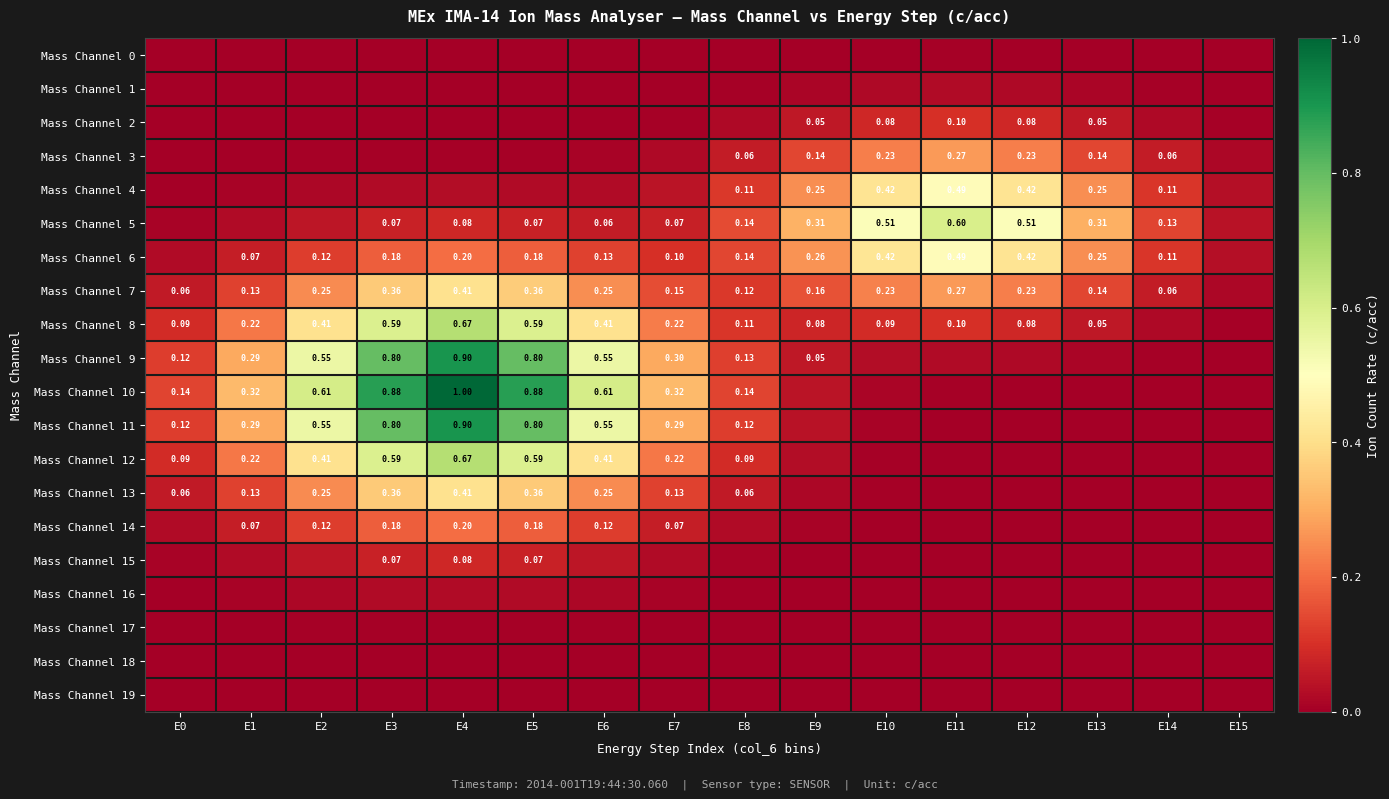

Is it true that Mass Channel 18 equals 0.0 at E2?

True